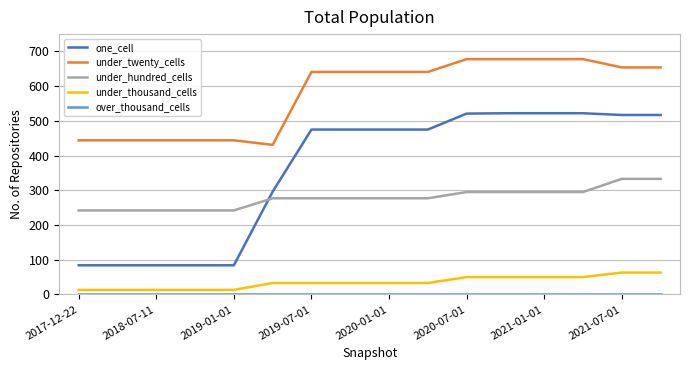

Which series has the largest total across all categories?

under_twenty_cells